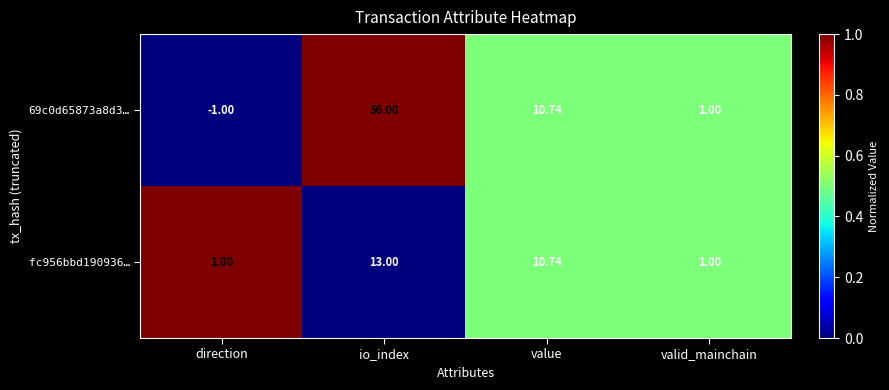

Is the value of fc956bbd190936… at io_index greater than the value of 69c0d65873a8d3… at value?

Yes